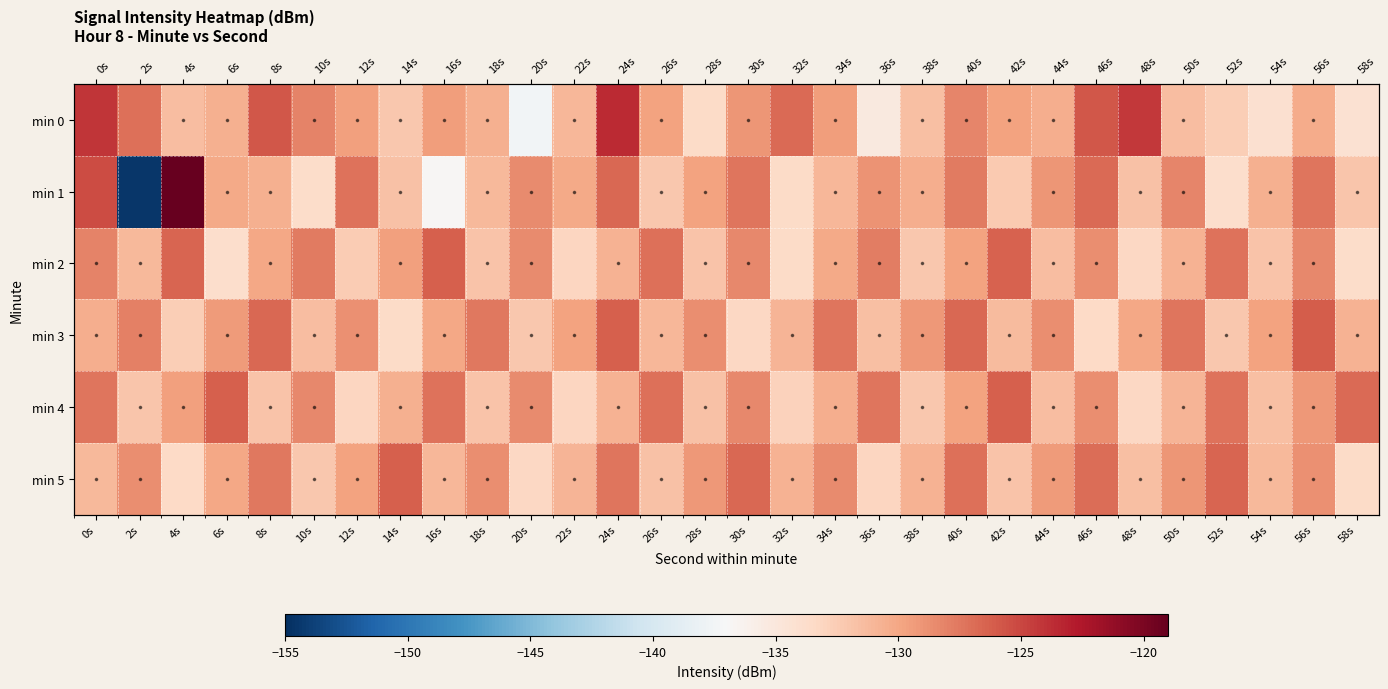

At which label does 0 first exceed -129?

0s